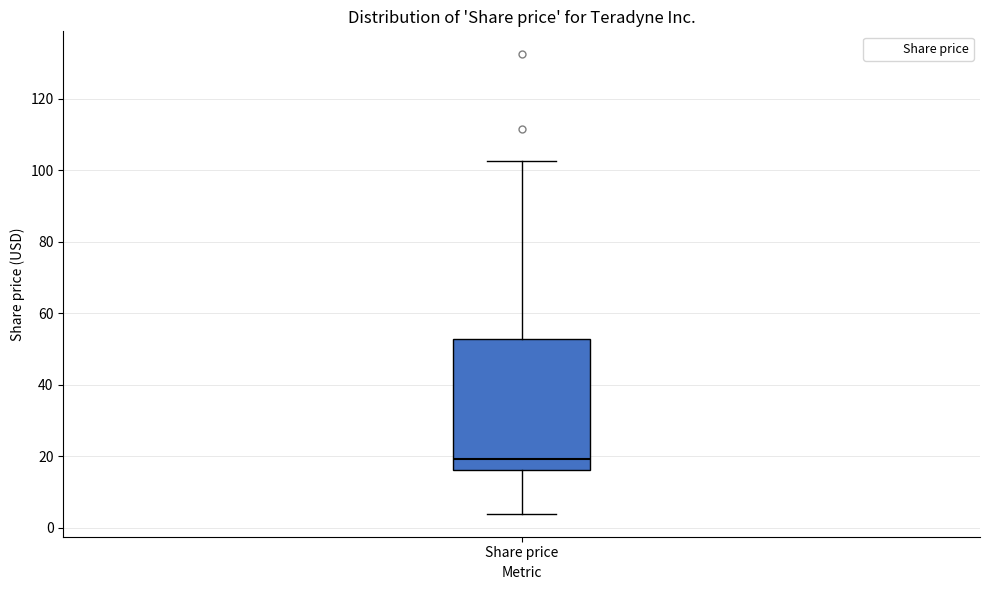

Transcribe this box plot: give where the median line is, the range the box spans, and where the two whiskers end, as read against the y-axis. The values are not printed on the chart, so give them approximately, as read against the axis.

median 20, box 16 to 52, whiskers 4 to 102